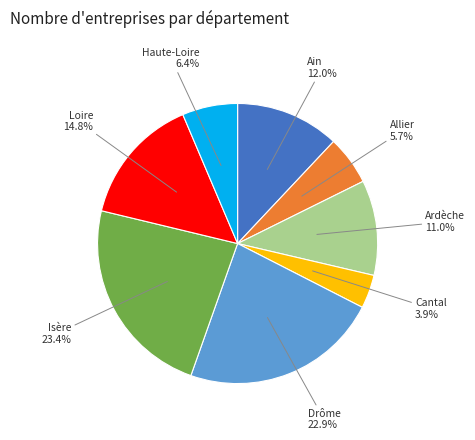

Does any single category account for the majority?

No